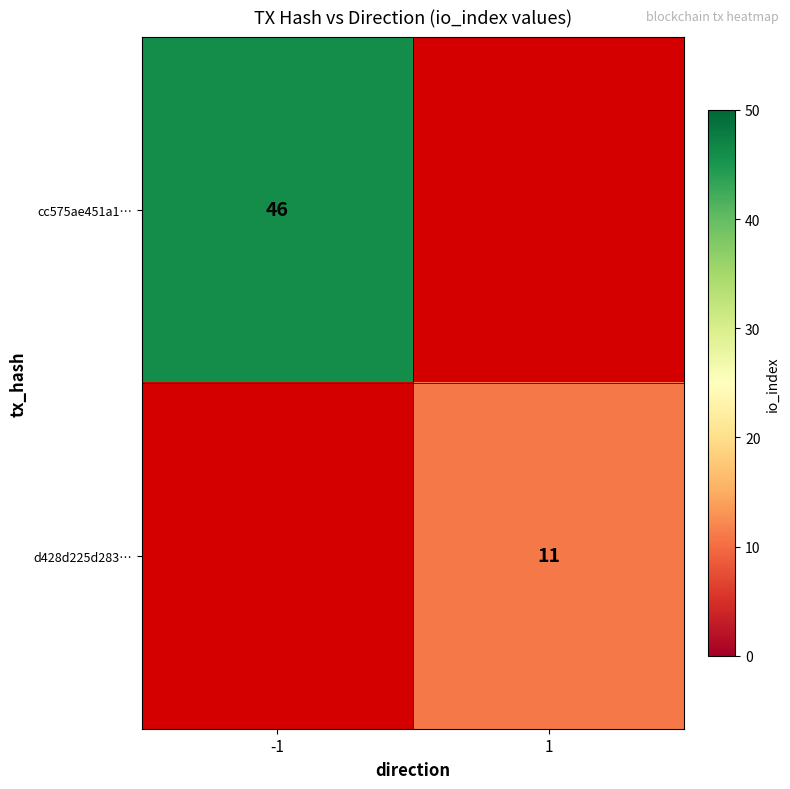

Count the number of data series in this chart.

2